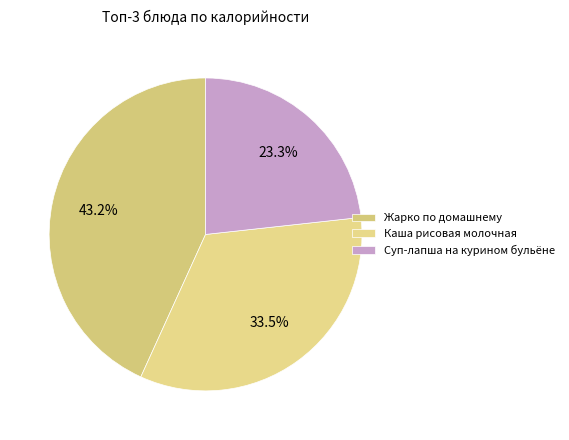

Is there any slice that represents more than half of the pie?

No